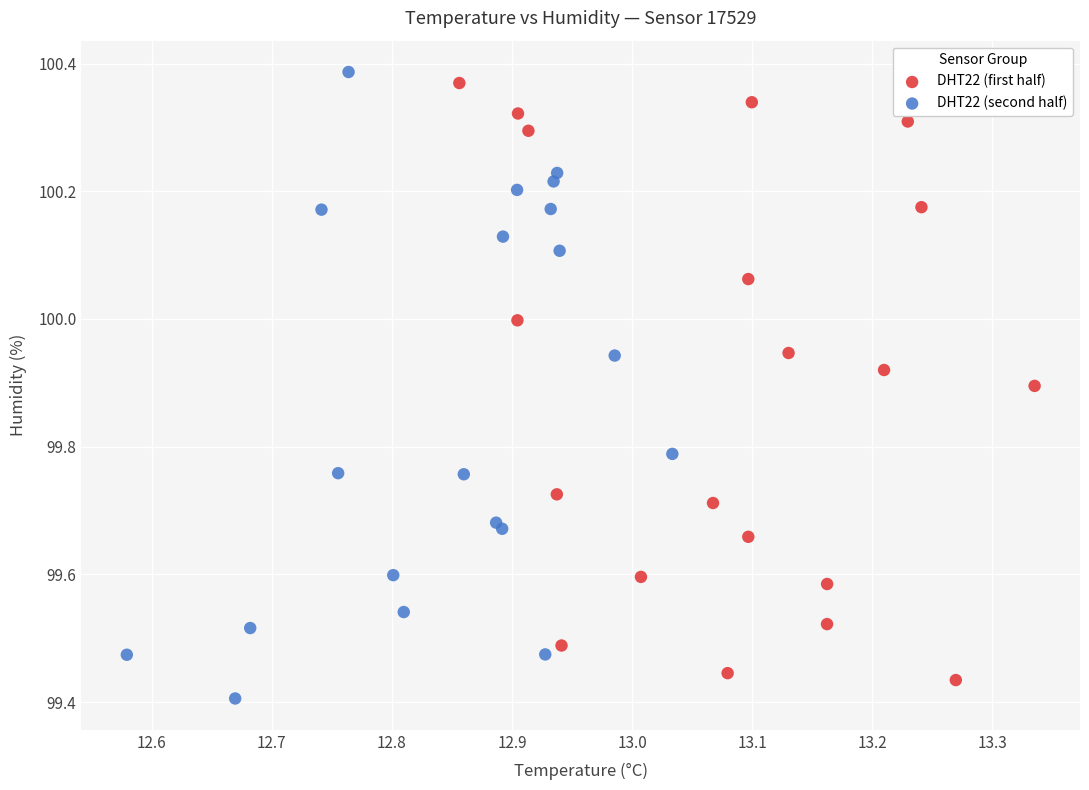

Which series contains the highest Y value?

DHT22 (second half)